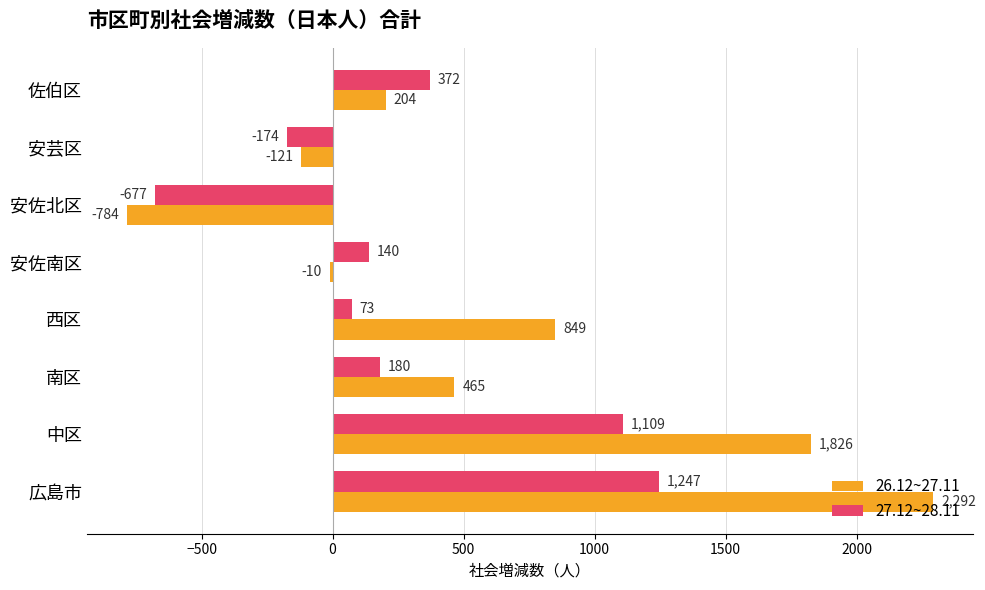

What is the sum of all 27.12~28.11 values?

2270